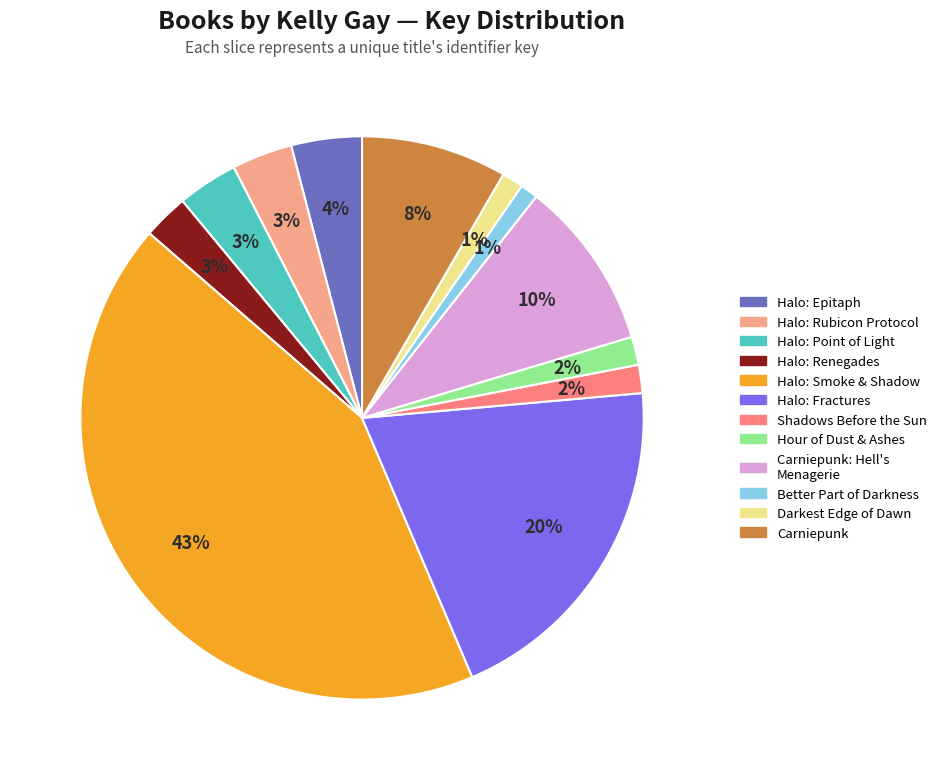

What percentage is the Darkest Edge of Dawn slice, to the nearest percent?

1%